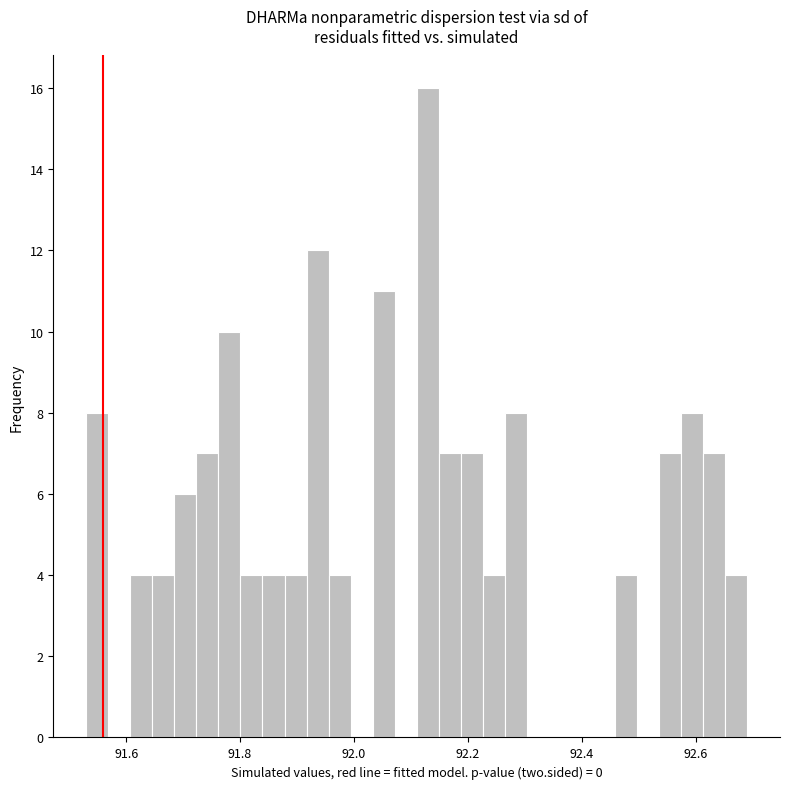

Read against the x-axis, roughly where is the centre of the tallest bar?

92.12